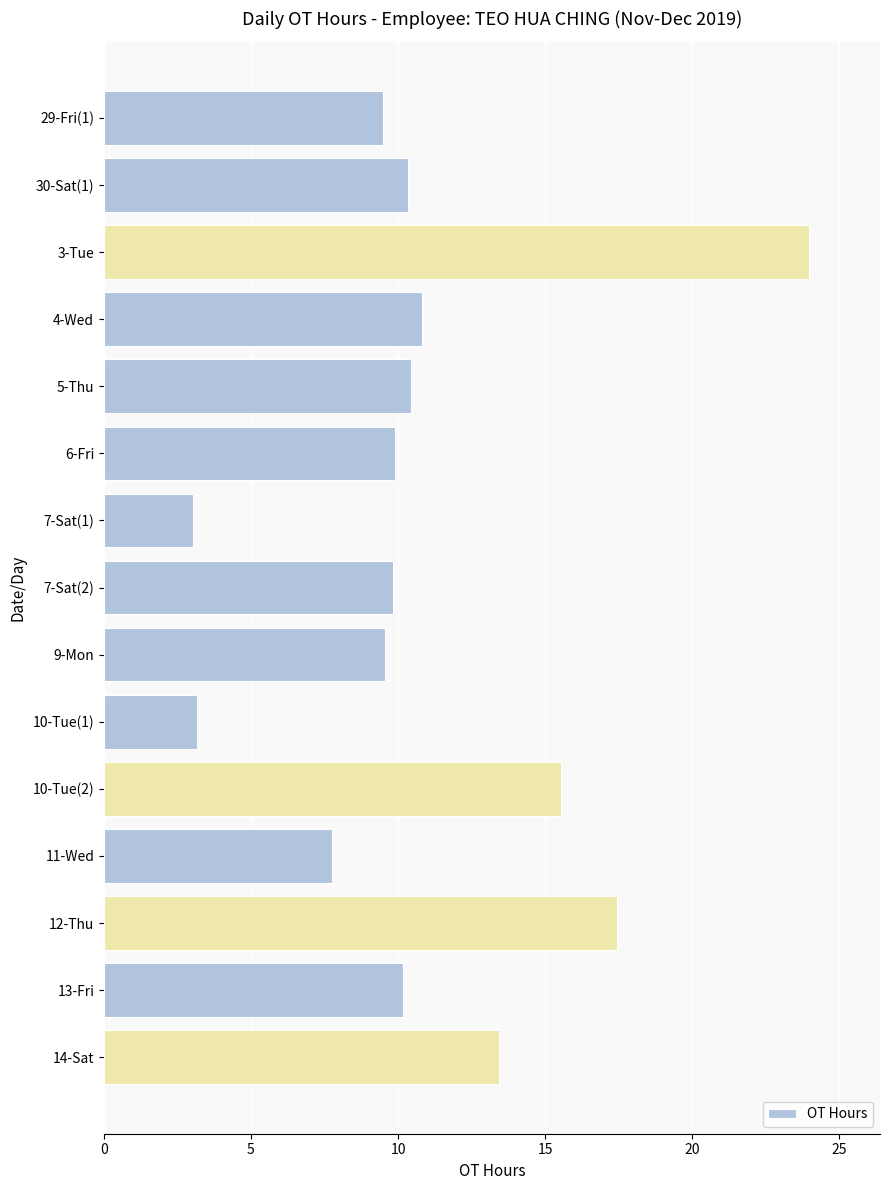

What is the average value?

11.0